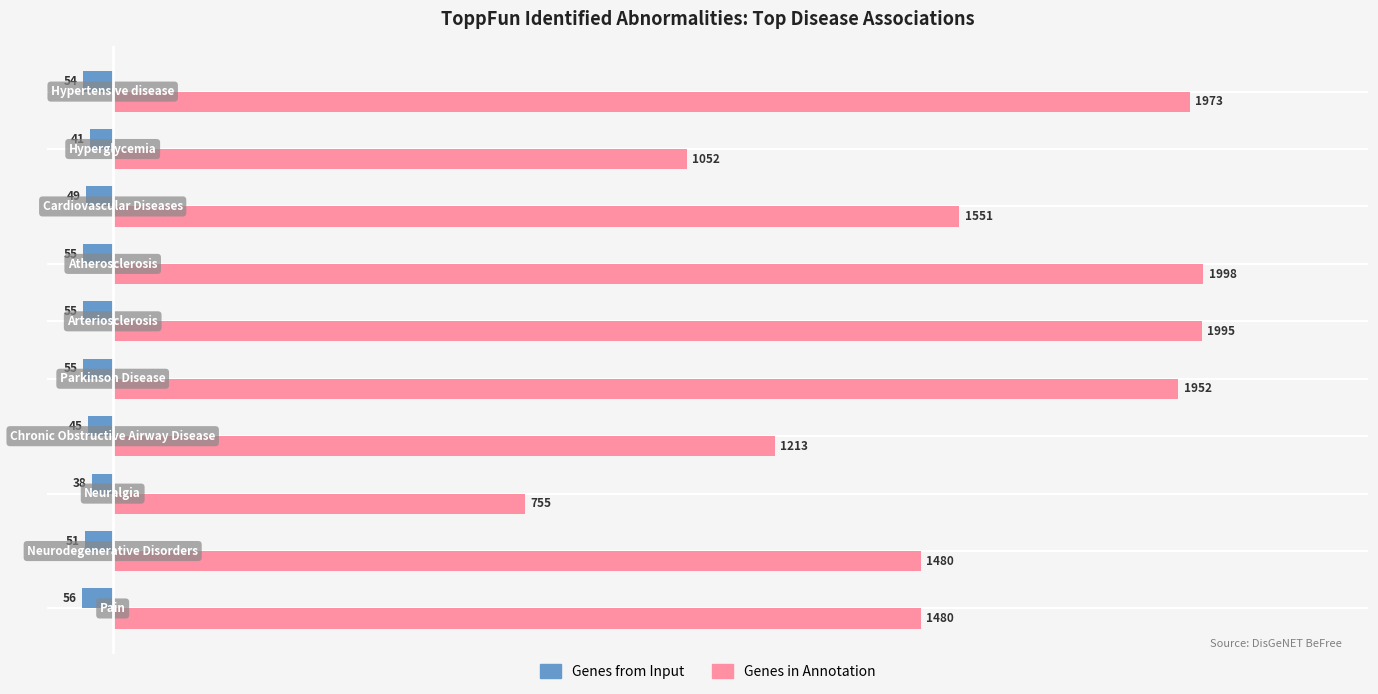

List the series in order of their peak value, lowest first.

Genes from Input, Genes in Annotation